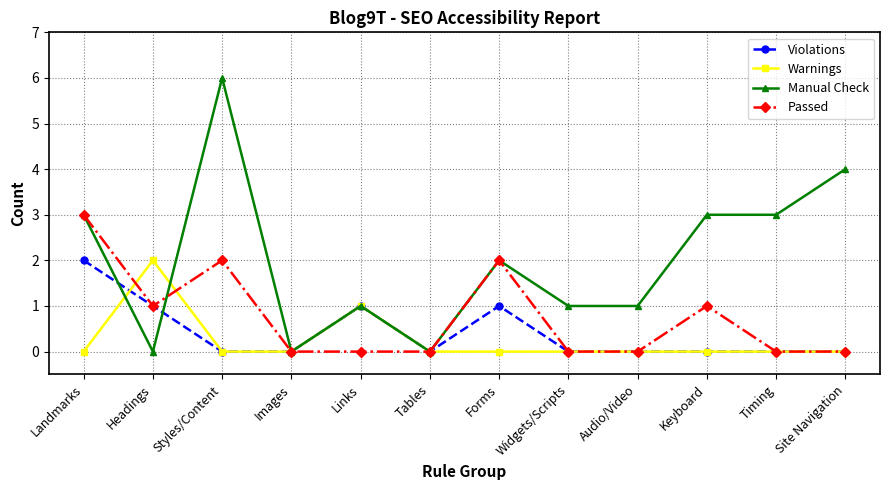

At which category does Violations reach its first local peak?

Links